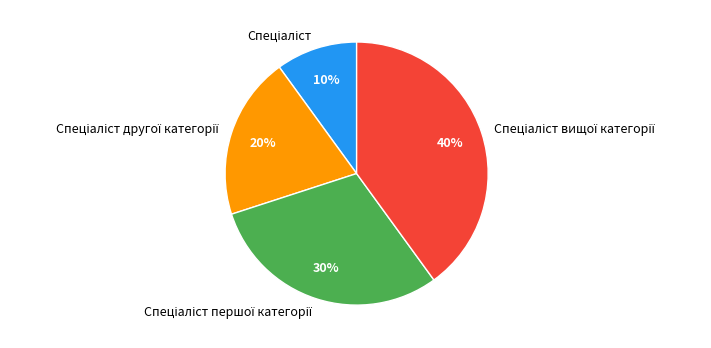

Is there any slice that represents more than half of the pie?

No